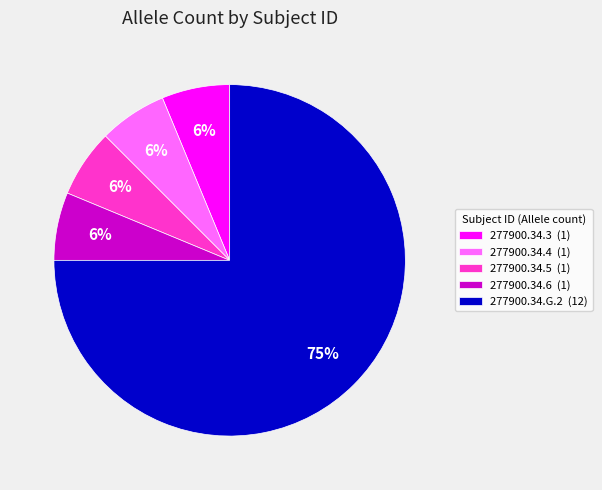

Count the number of slices in the pie.

5